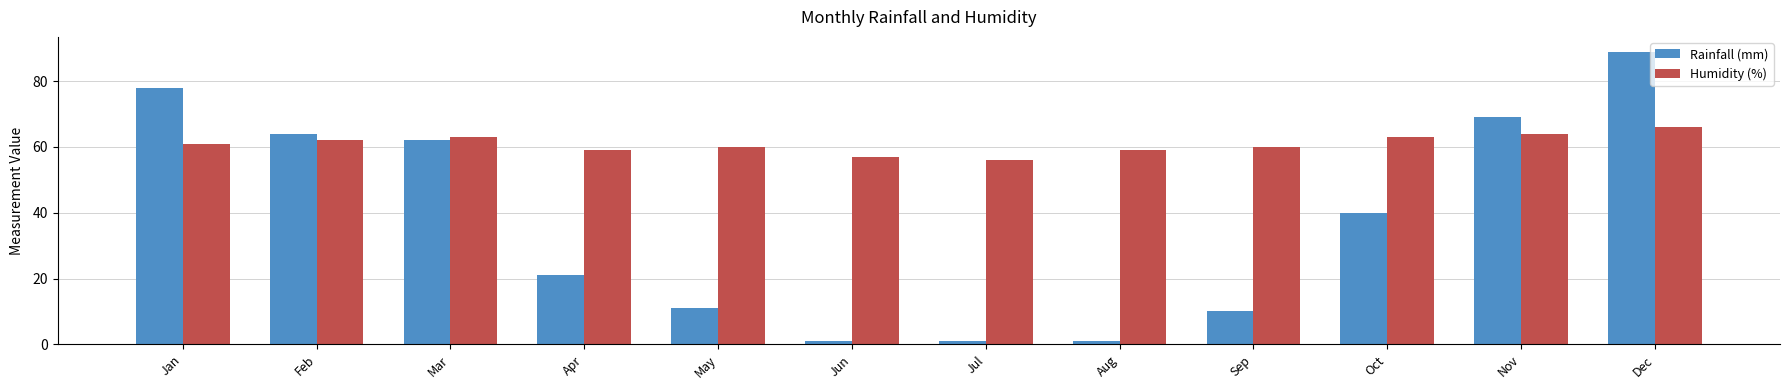

Reading right to left, transcribe all the data shown in this chart.

Rainfall (mm): 89	69	40	10	1	1	1	11	21	62	64	78
Humidity (%): 66	64	63	60	59	56	57	60	59	63	62	61